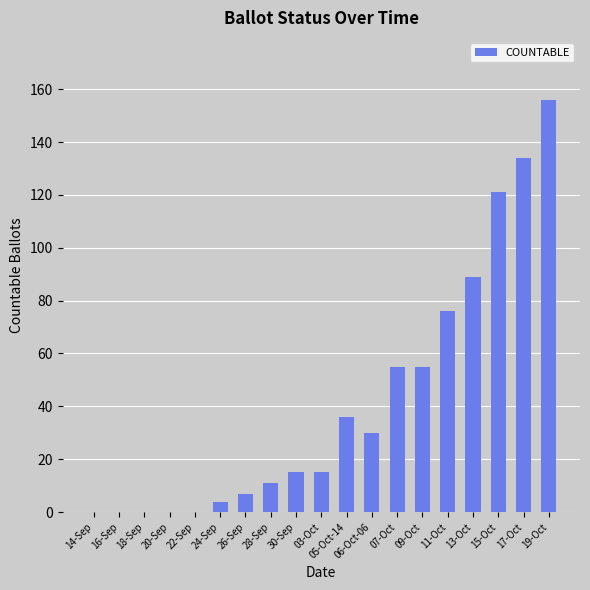

What is the change in value from 14-Sep to 07-Oct?

+55